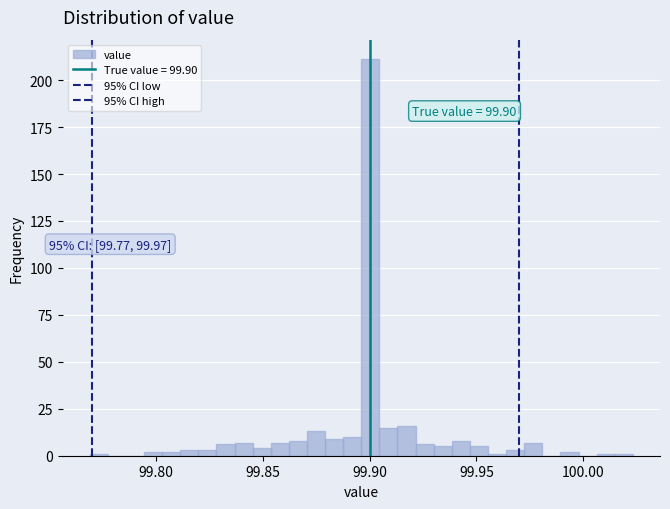

Around what value on the x-axis is the tallest bar? Give the approximate position of its centre, as read against the axis.

99.900